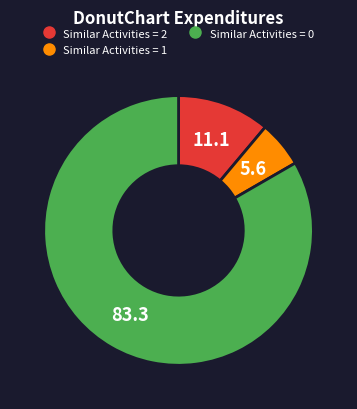

How many segments does this pie chart have?

3